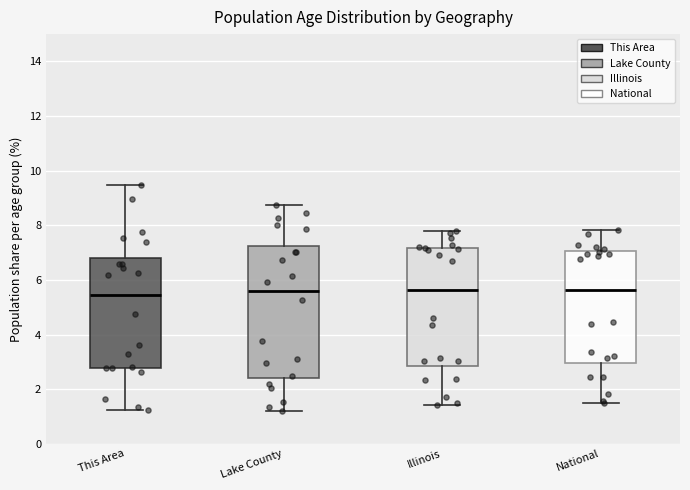

Where does the lower whisker of the box for Lake County end on the y-axis? The values are not printed on the chart, so give them approximately, as read against the axis.

1.2